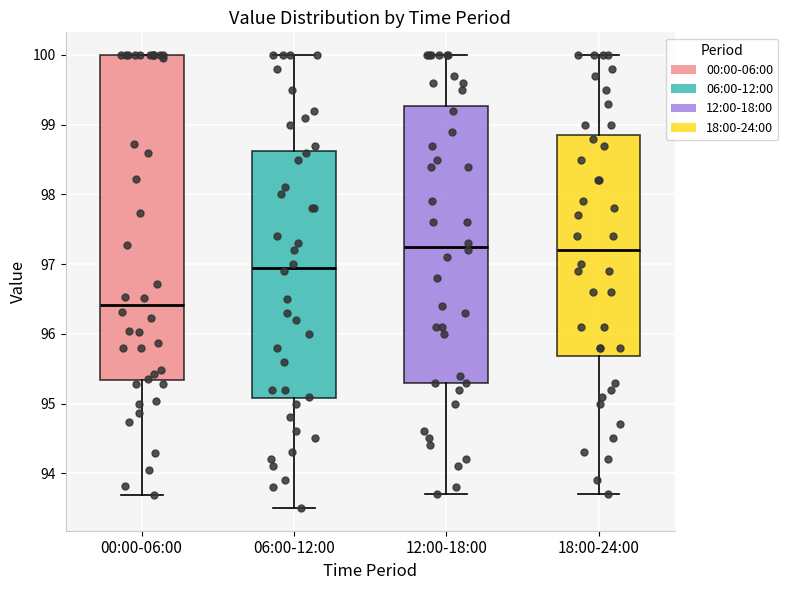

Which box's median line is the lowest?

00:00-06:00